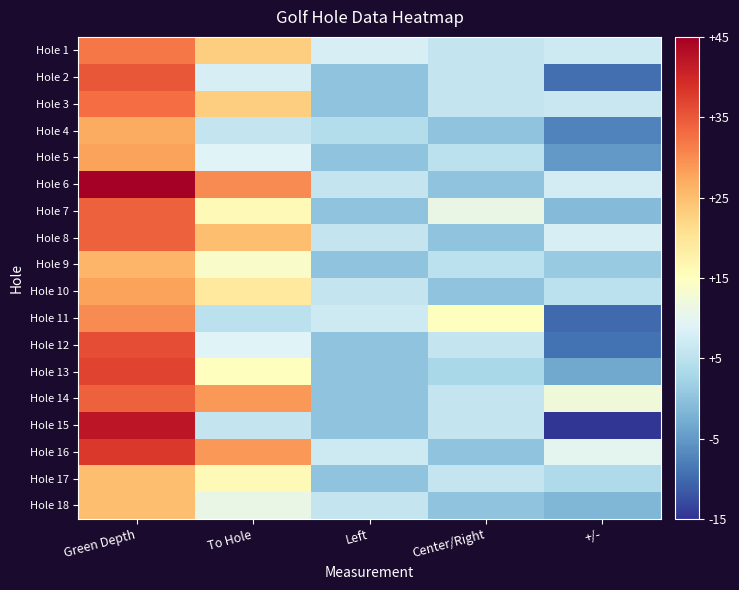

Reading right to left, what are all the values shown in this chart?

Hole 1: +/-=7.0	Center/Right=6.0	Left=8.0	To Hole=23.0	Green Depth=32.0
Hole 2: +/-=-9.5	Center/Right=6.0	Left=0.0	To Hole=8.0	Green Depth=35.0
Hole 3: +/-=6.5	Center/Right=6.0	Left=0.0	To Hole=23.0	Green Depth=33.0
Hole 4: +/-=-7.5	Center/Right=0.0	Left=4.0	To Hole=6.0	Green Depth=27.0
Hole 5: +/-=-5.0	Center/Right=5.0	Left=0.0	To Hole=9.0	Green Depth=28.0
Hole 6: +/-=7.5	Center/Right=0.0	Left=6.0	To Hole=30.0	Green Depth=45.0
Hole 7: +/-=-1.0	Center/Right=11.0	Left=0.0	To Hole=16.0	Green Depth=34.0
Hole 8: +/-=8.0	Center/Right=0.0	Left=6.0	To Hole=25.0	Green Depth=34.0
Hole 9: +/-=1.0	Center/Right=5.0	Left=0.0	To Hole=14.0	Green Depth=26.0
Hole 10: +/-=5.0	Center/Right=0.0	Left=6.0	To Hole=19.0	Green Depth=28.0
Hole 11: +/-=-10.0	Center/Right=15.0	Left=7.0	To Hole=5.0	Green Depth=30.0
Hole 12: +/-=-9.0	Center/Right=6.0	Left=0.0	To Hole=9.0	Green Depth=36.0
Hole 13: +/-=-3.5	Center/Right=3.0	Left=0.0	To Hole=15.0	Green Depth=37.0
Hole 14: +/-=12.0	Center/Right=6.0	Left=0.0	To Hole=29.0	Green Depth=34.0
Hole 15: +/-=-15.0	Center/Right=6.0	Left=0.0	To Hole=6.0	Green Depth=42.0
Hole 16: +/-=10.0	Center/Right=0.0	Left=7.0	To Hole=29.0	Green Depth=38.0
Hole 17: +/-=3.5	Center/Right=6.0	Left=0.0	To Hole=16.0	Green Depth=25.0
Hole 18: +/-=-1.5	Center/Right=0.0	Left=6.0	To Hole=11.0	Green Depth=25.0